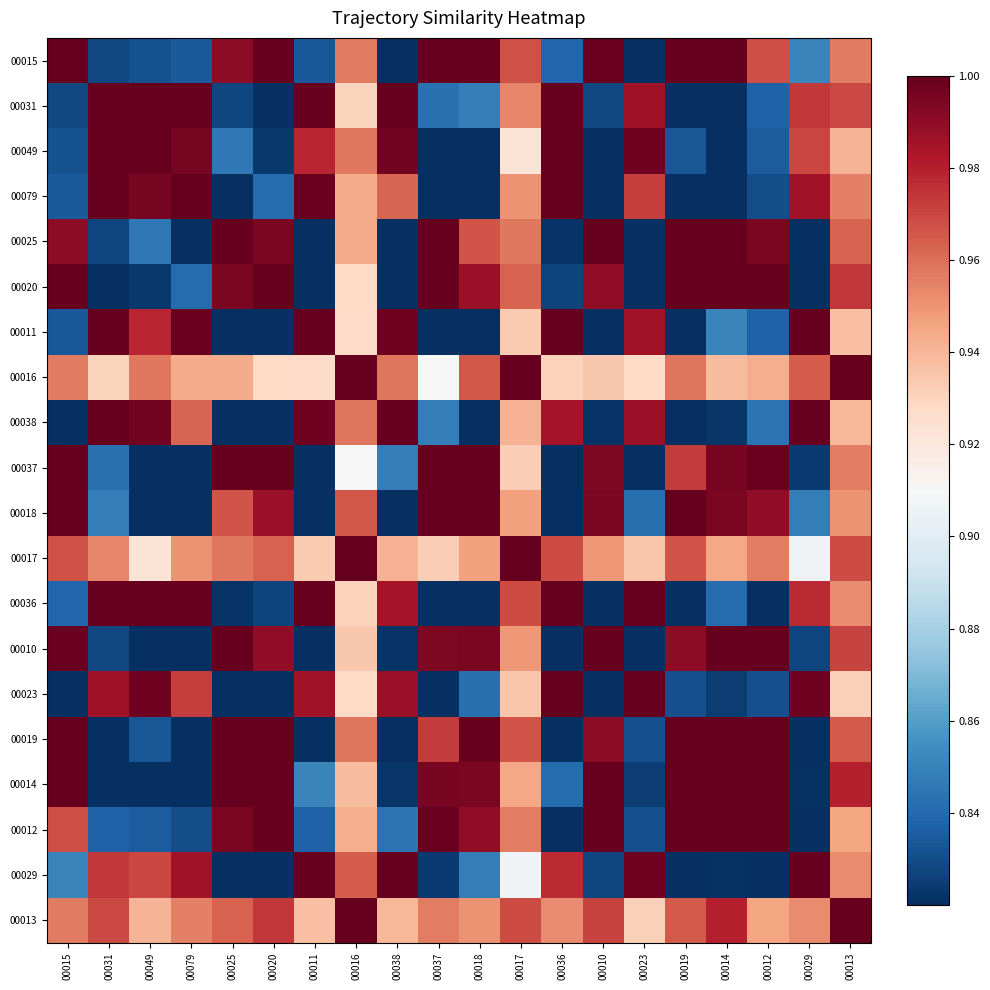

Which has a higher value, 00037 or 00018?

00037